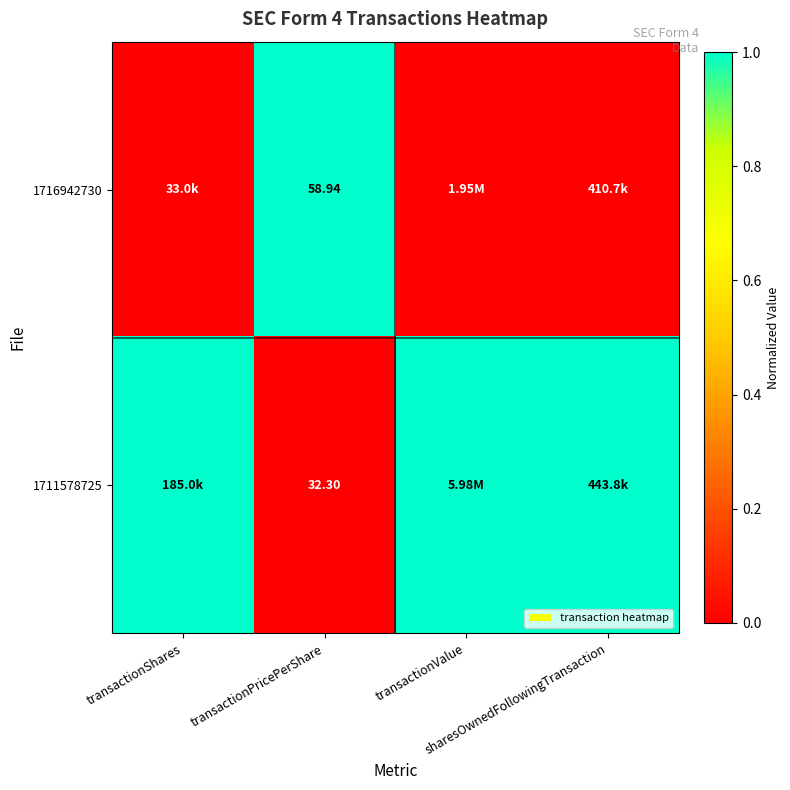

Which series has the largest total across all categories?

1711578725